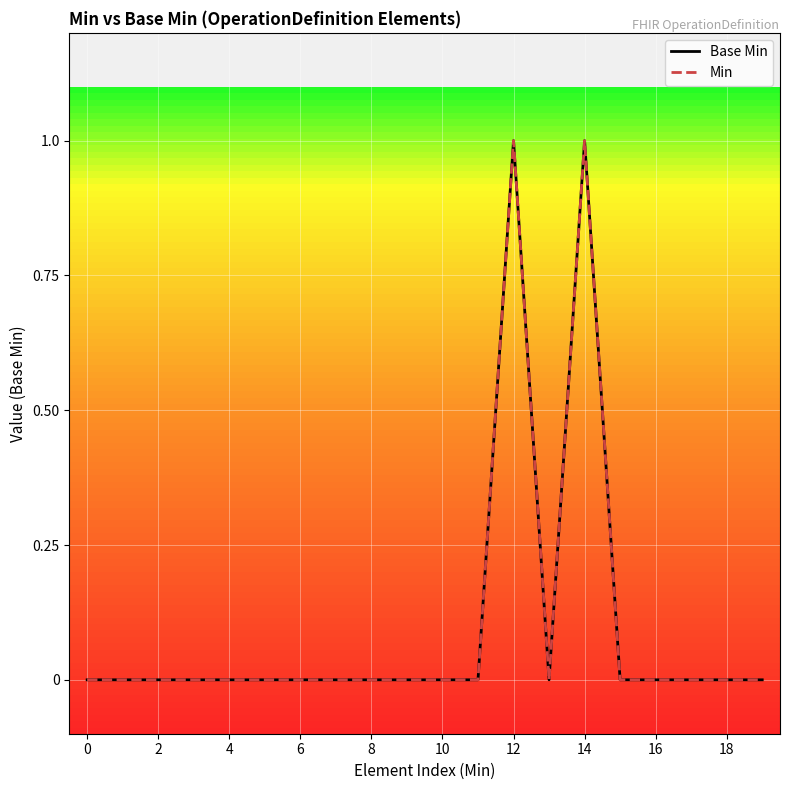

Which series has the largest total across all categories?

Base Min